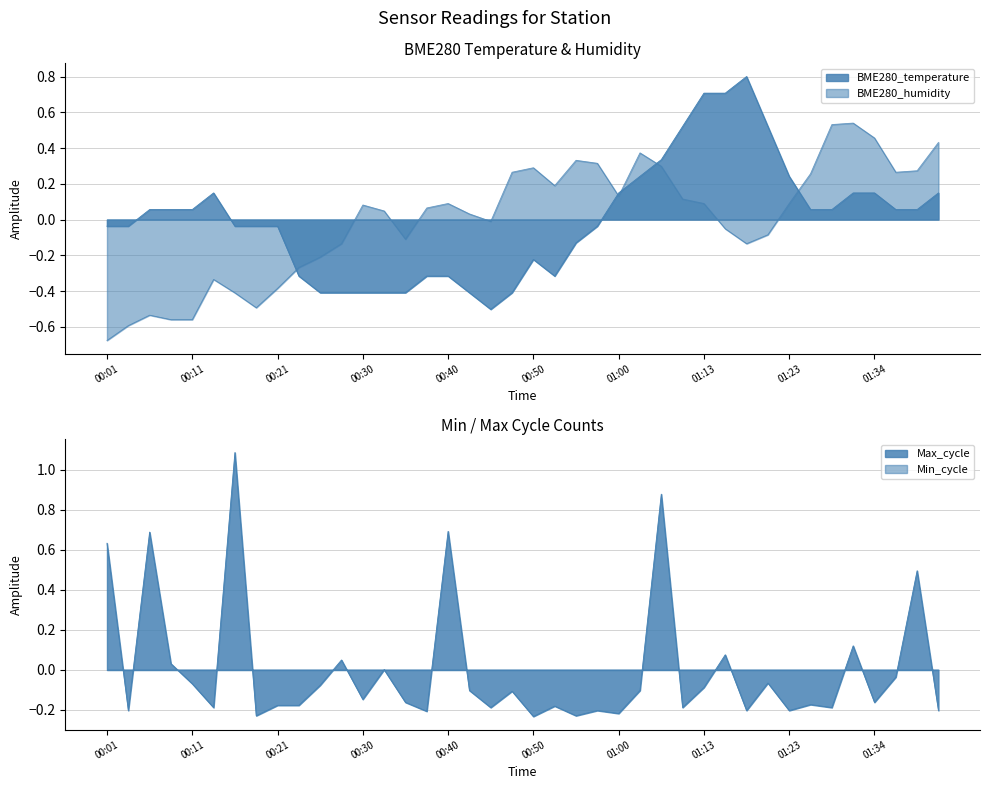

List the labels in order of Max_cycle value, largest first.

00:16, 01:07, 00:40, 00:06, 00:01, 01:39, 01:31, 01:15, 00:28, 00:09, 00:33, 01:36, 01:21, 00:11, 00:26, 01:13, 00:43, 01:05, 00:48, 00:30, 00:35, 01:34, 01:26, 00:21, 00:23, 00:52, 00:13, 00:45, 01:10, 01:29, 00:04, 00:57, 01:18, 01:23, 01:42, 00:38, 01:00, 00:18, 00:55, 00:50